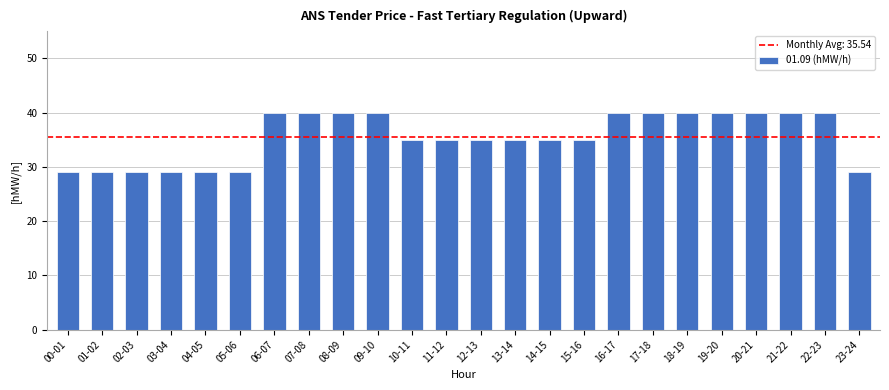

Count the number of data series in this chart.

1